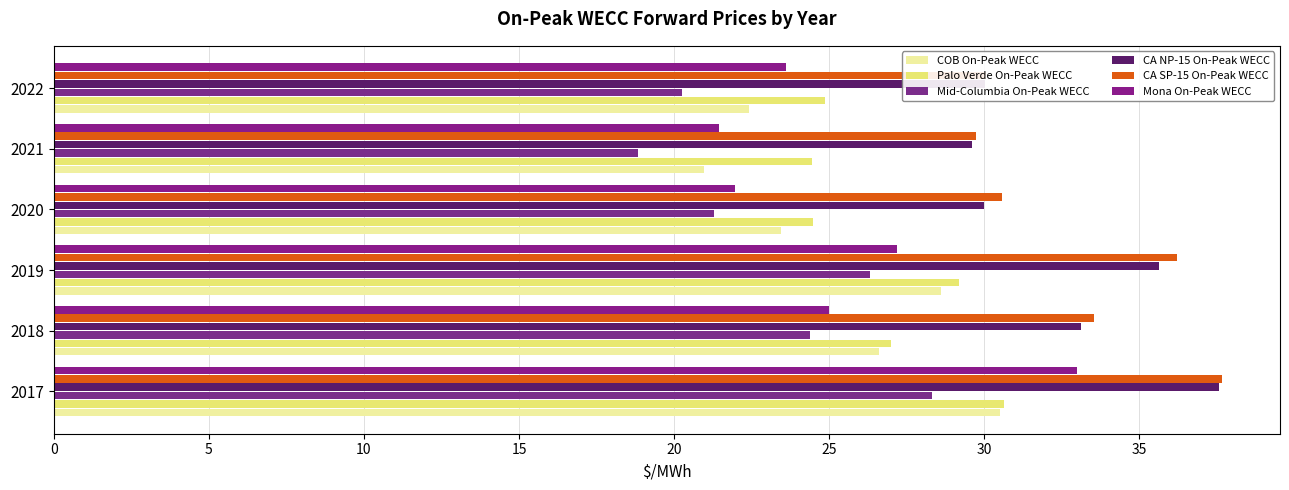

What are all the series names shown in the legend?

COB On-Peak WECC, Palo Verde On-Peak WECC, Mid-Columbia On-Peak WECC, CA NP-15 On-Peak WECC, CA SP-15 On-Peak WECC, Mona On-Peak WECC